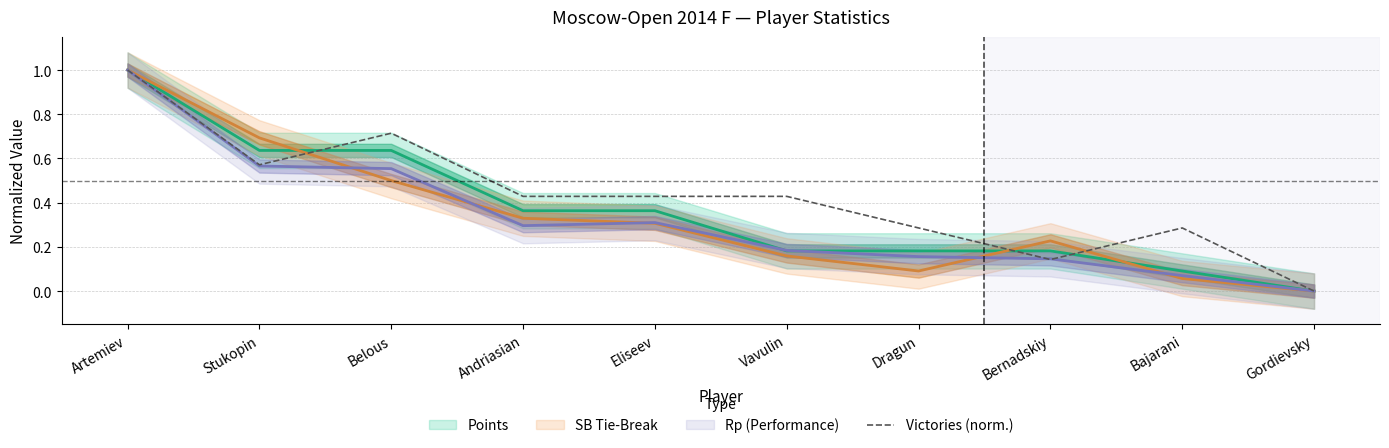

What position from the left is Artemiev?

1